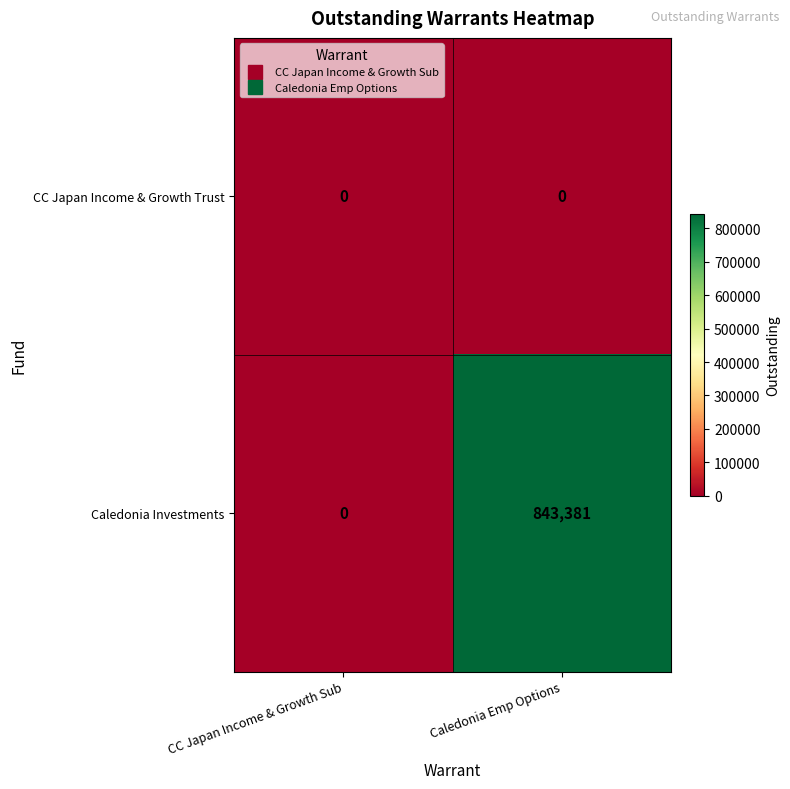

What is the total value across all series at Caledonia Emp Options?

843381